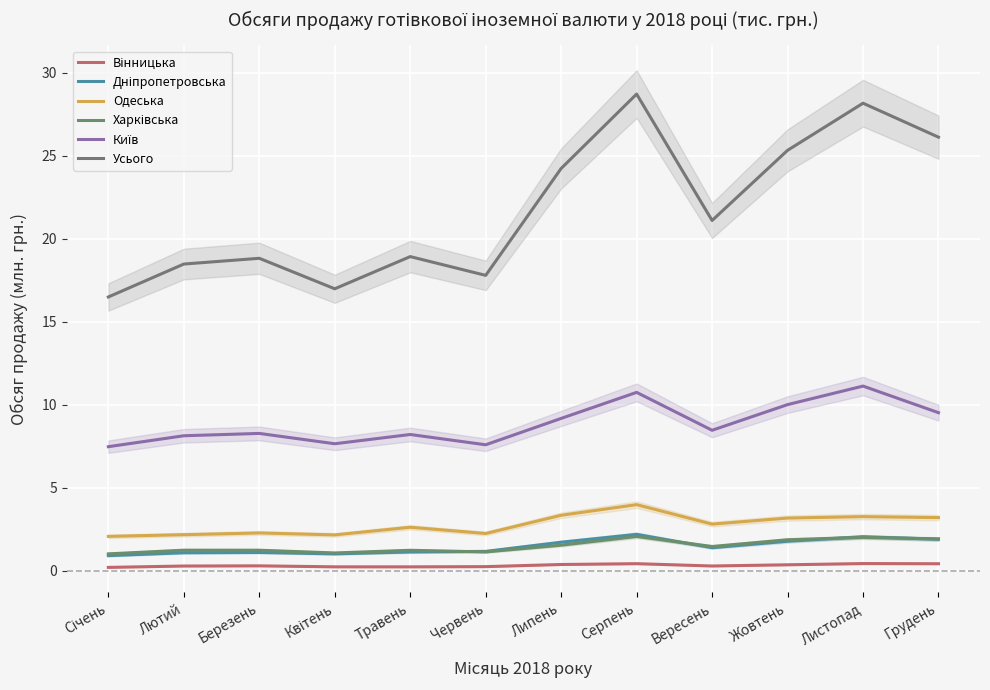

At which category does the chart reach its minimum across all series?

Січень